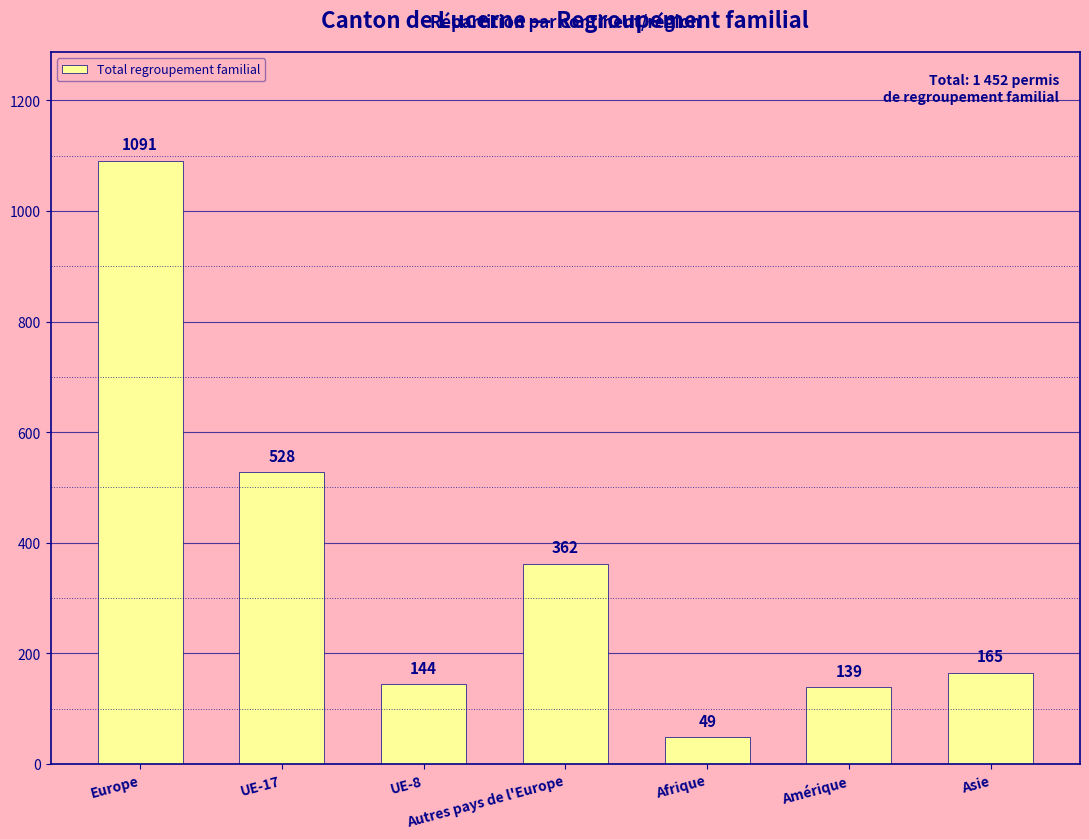

At which label does the data first exceed 165?

Europe